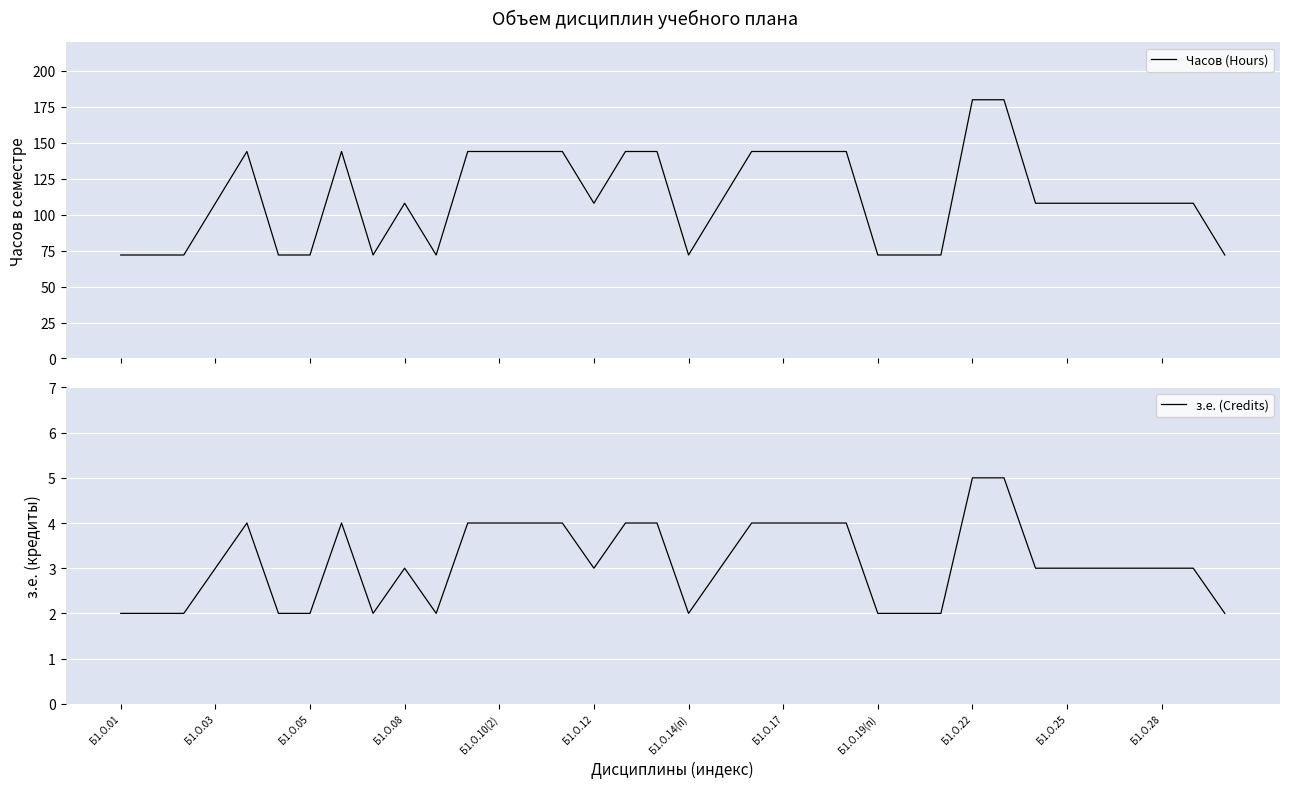

Which series has the largest total across all categories?

Часов (Hours)